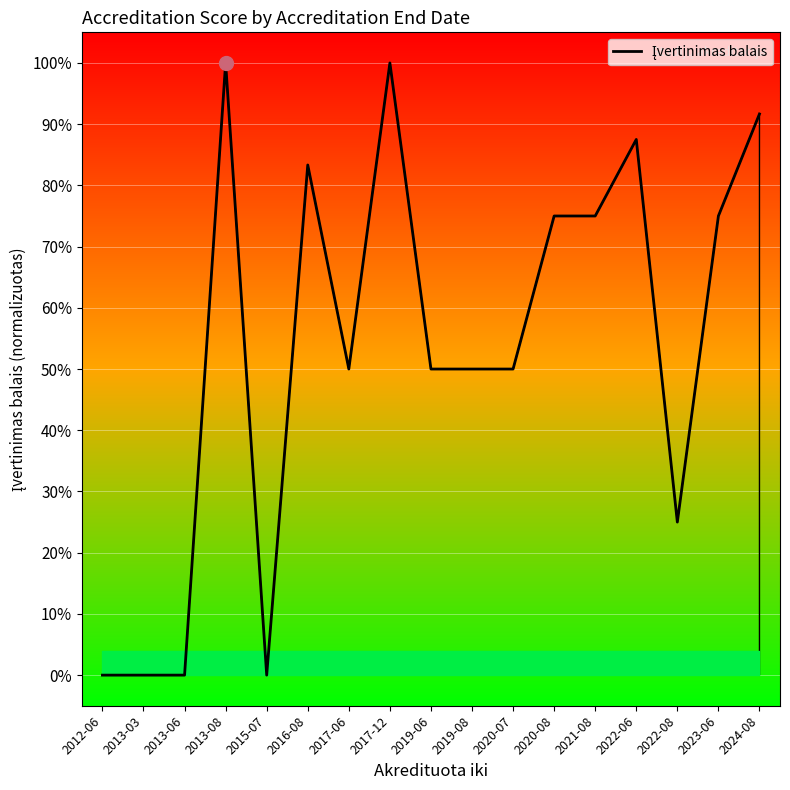

Read the value at 2020-08.

0.8